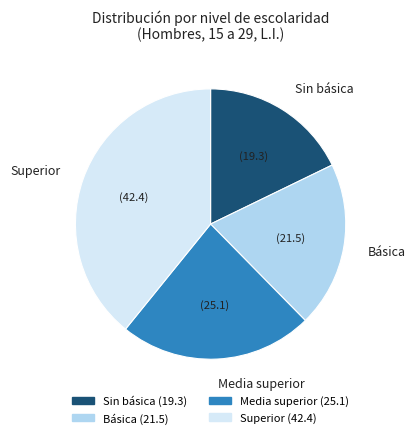

Does Sin básica represent more than half of the total?

No